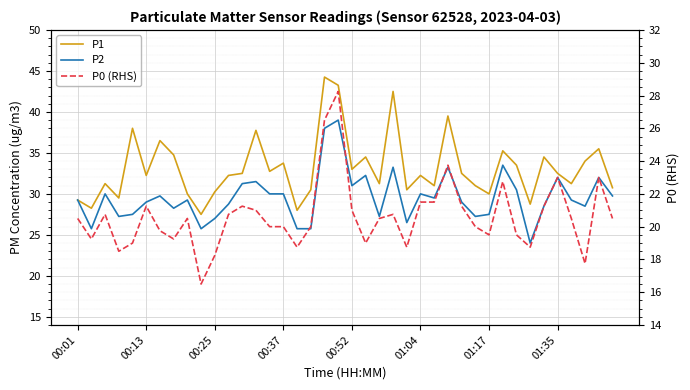

How many lines are shown in the chart?

3